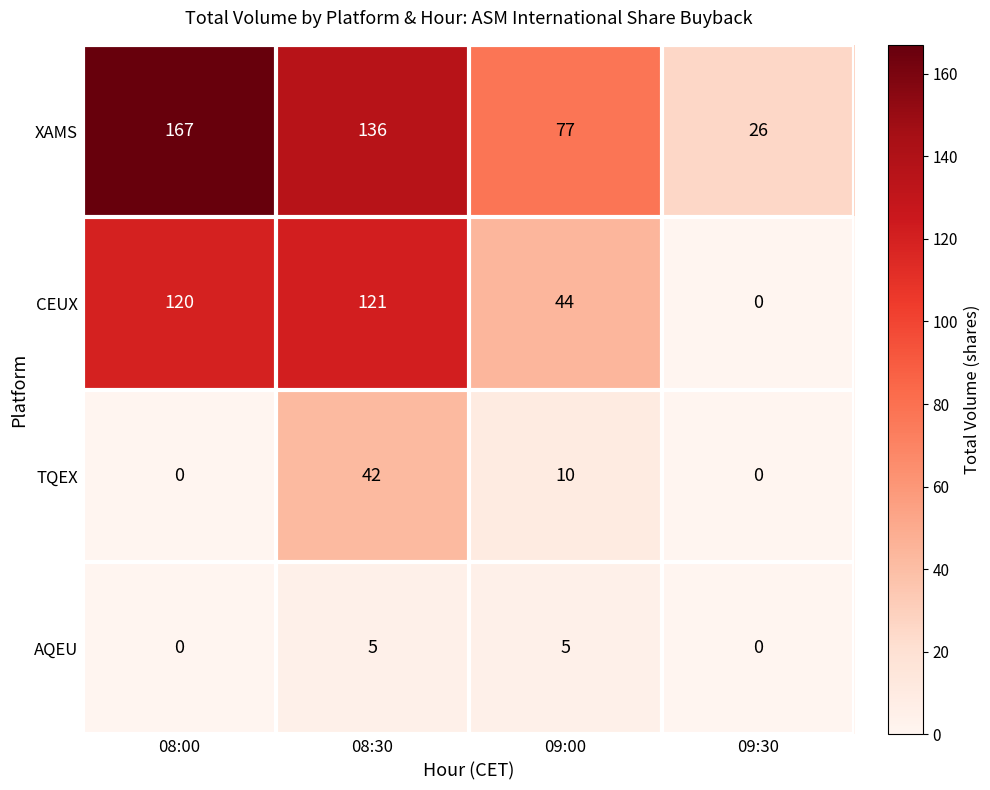

Which series has the largest total across all categories?

XAMS